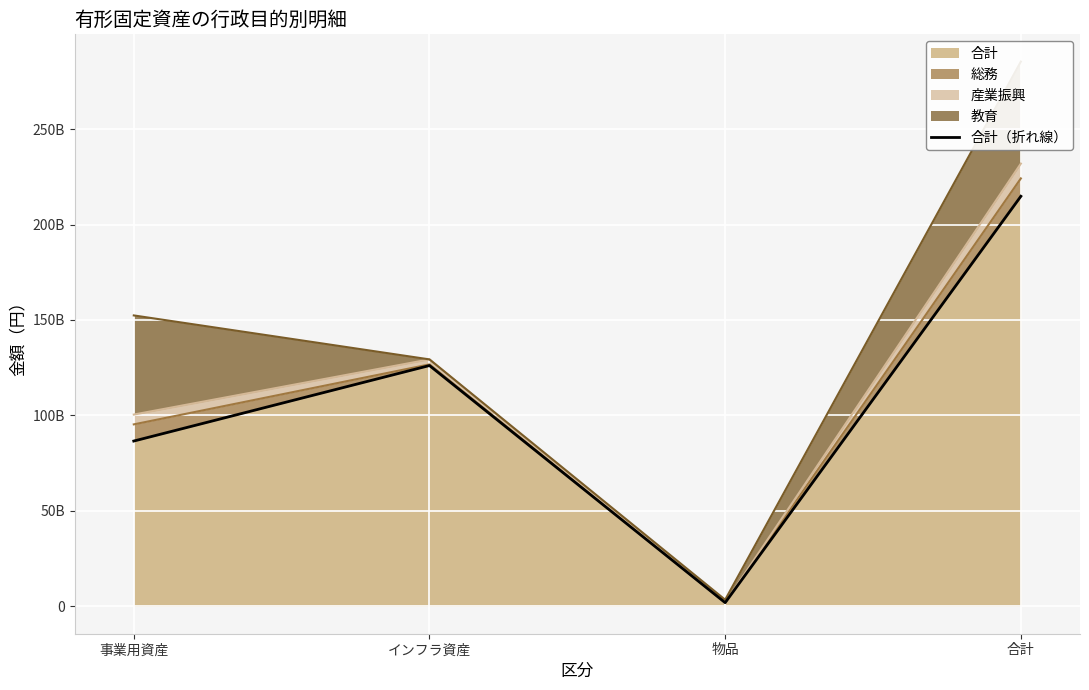

Between 物品 and インフラ資産, which is larger?

インフラ資産